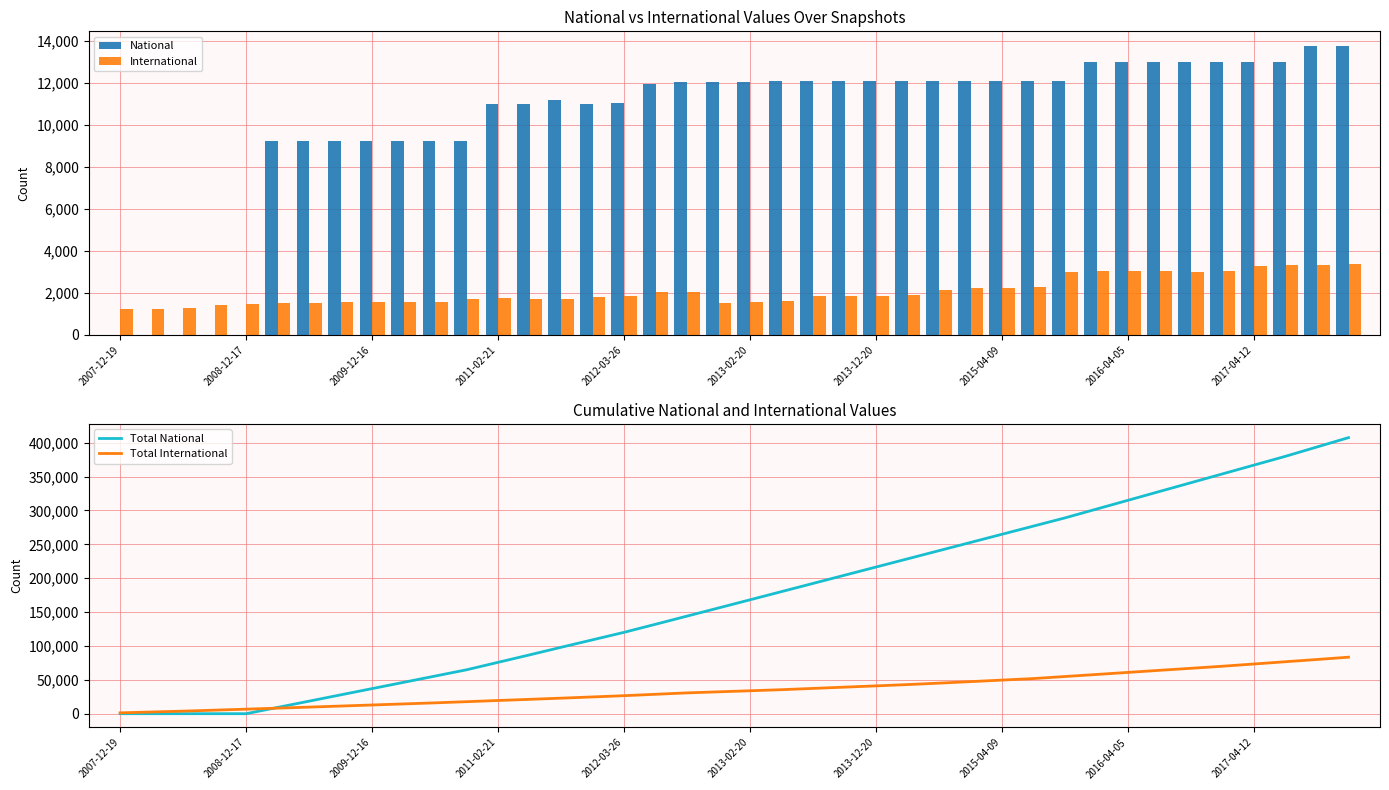

What is the maximum value for National?

13772